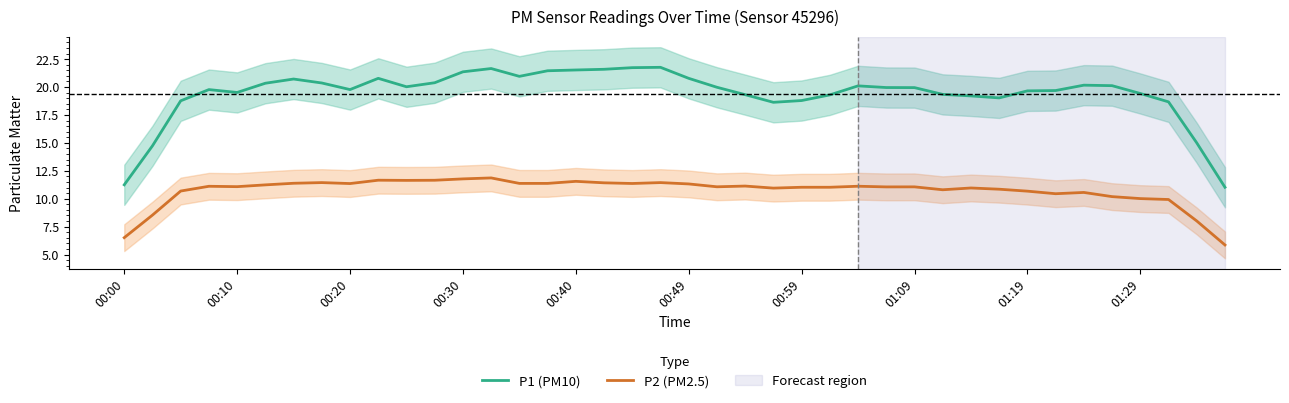

What is the maximum value for P2 (PM2.5)?

11.9